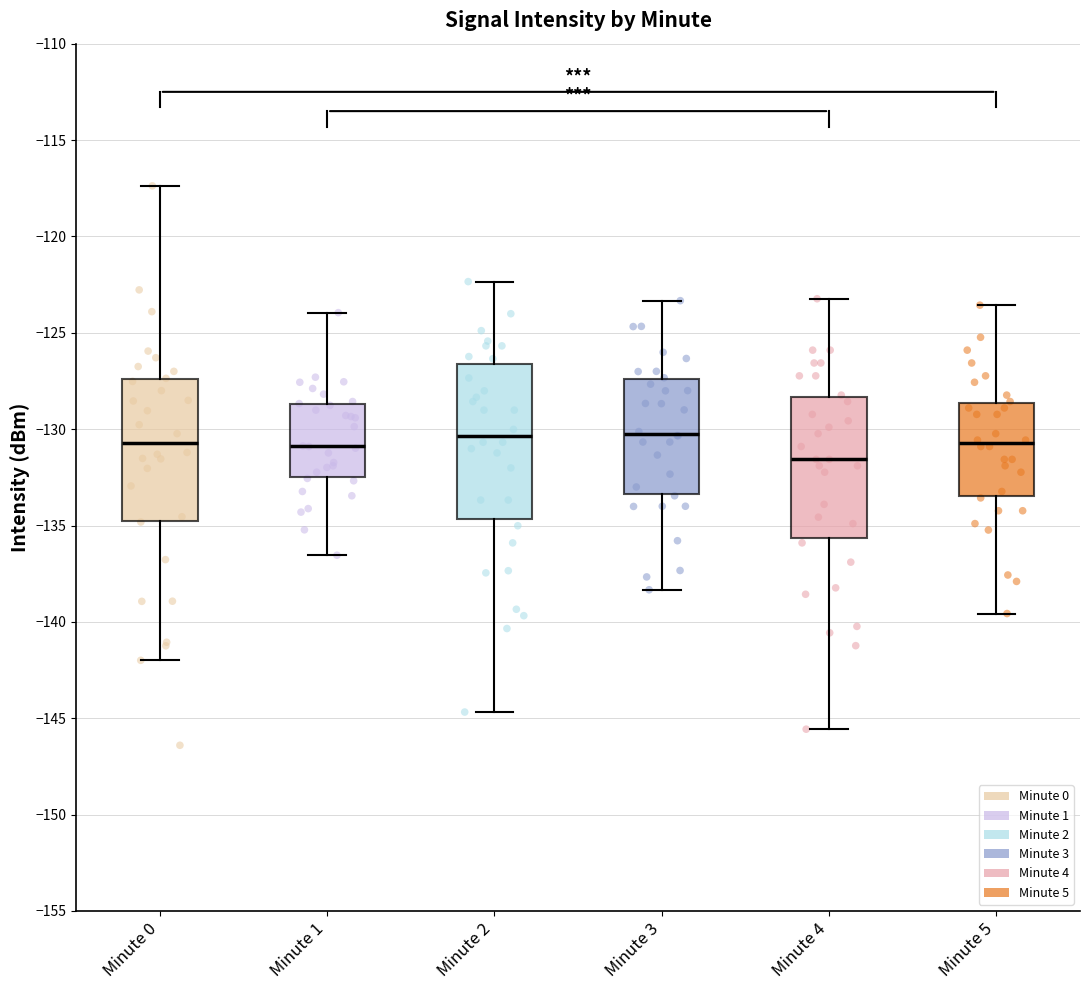

Which box is the tallest, from its lower edge to its upper edge?

Minute 2